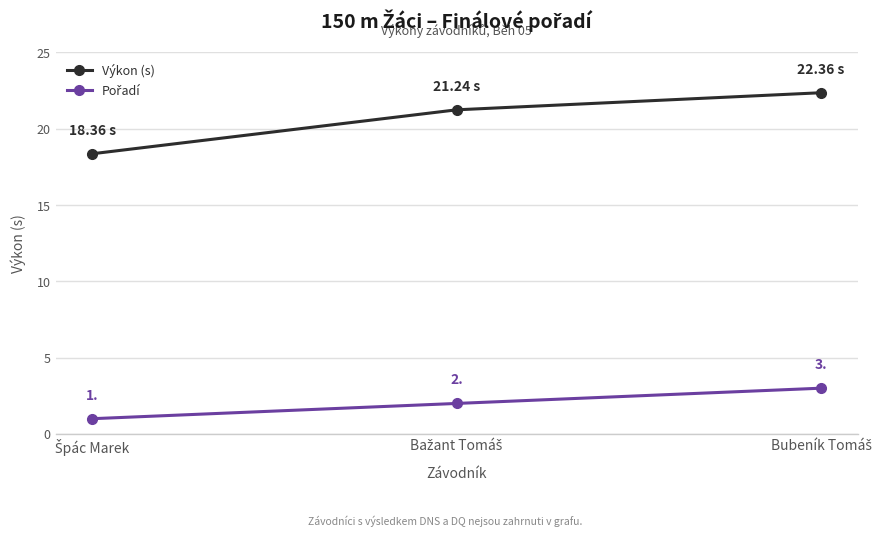

Which series has the largest total across all categories?

Výkon (s)